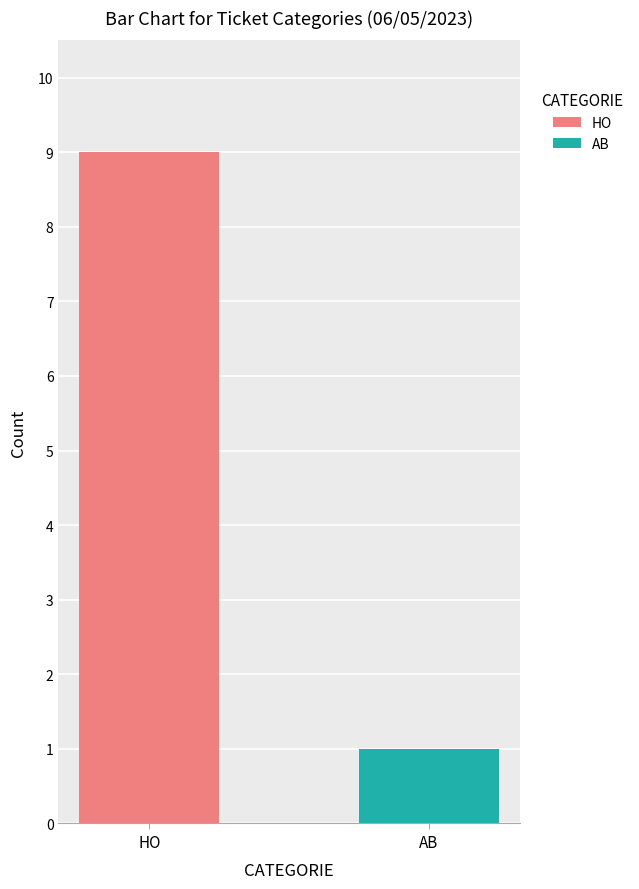

Which series has the largest range (max minus min)?

HO